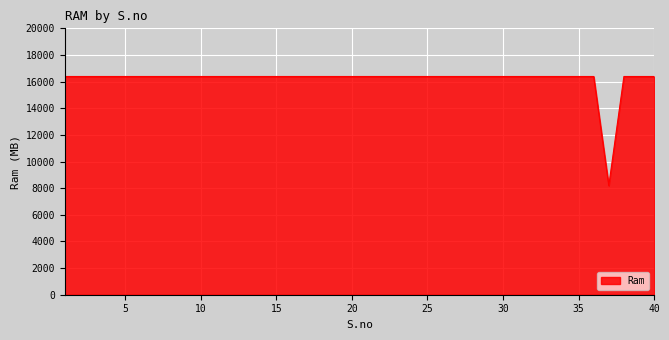

What is the greatest value displayed?

16384